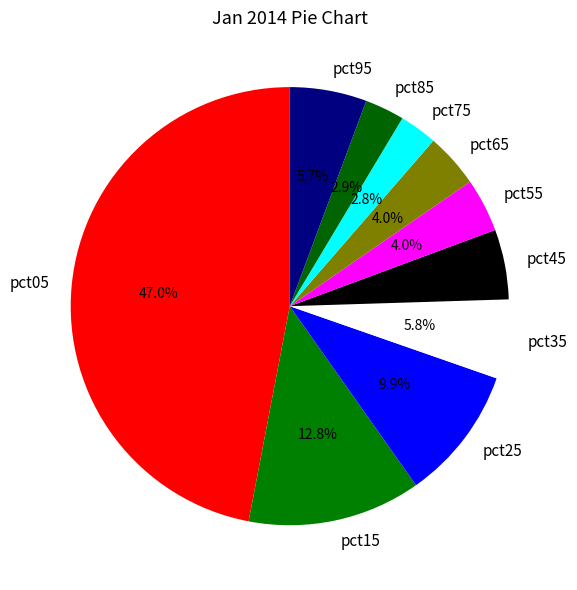

Is it true that pct25 is 15% of the pie?

False